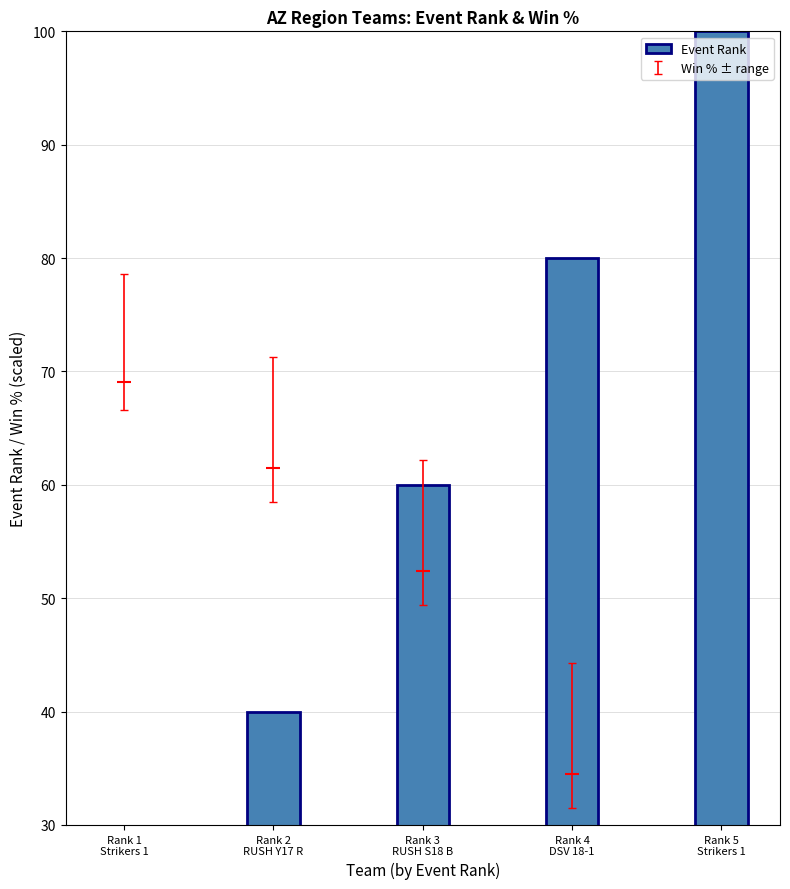

What is the change in value from Rank 1
Strikers 1 to Rank 4
DSV 18-1?

+60